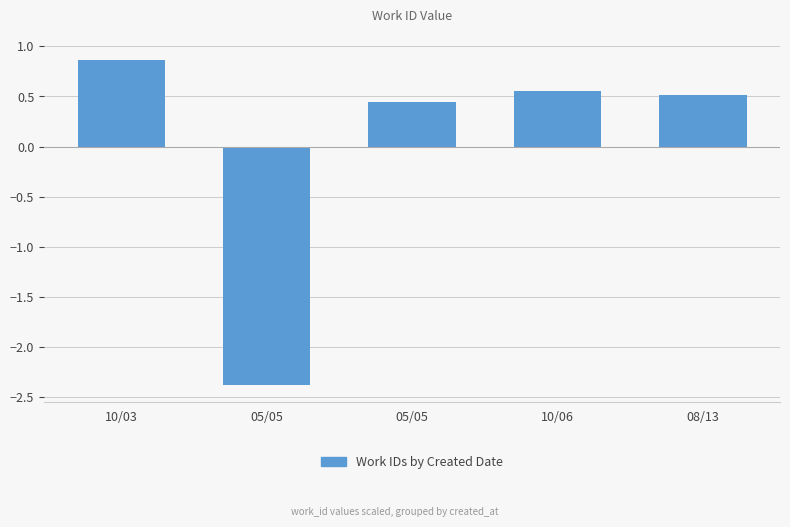

Are the bars horizontal?

No